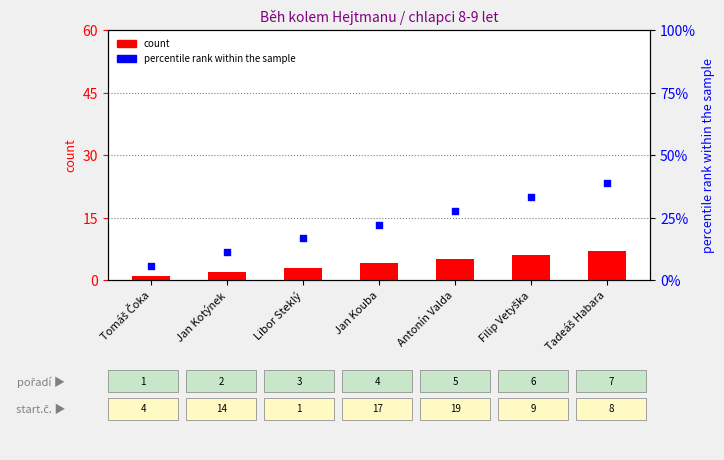

Is the value of count at Jan Kouba greater than the value of percentile rank within the sample at Tadeáš Habara?

No